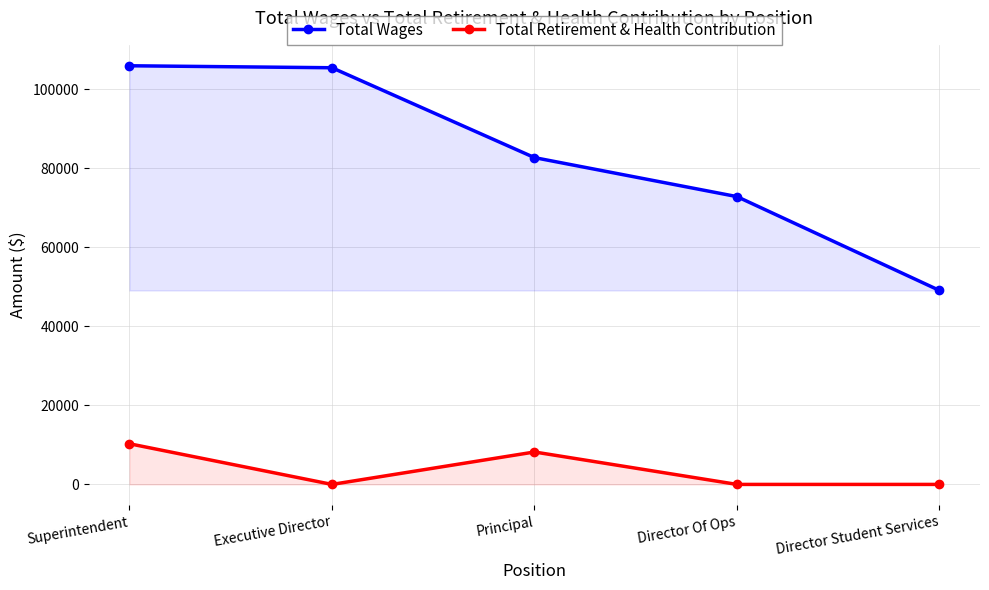

What is the spread (max minus min) of values at Executive Director?

105400